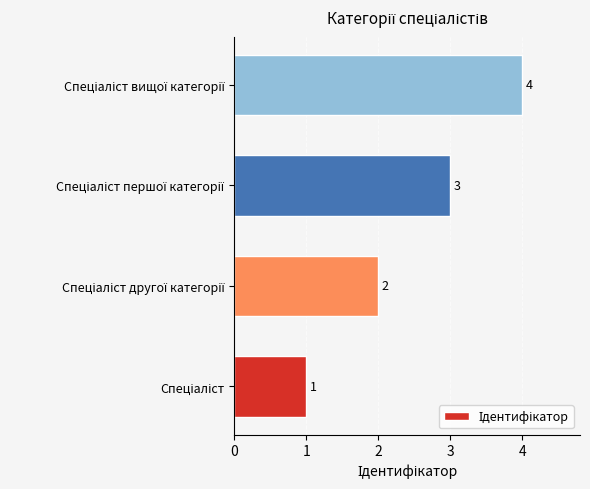

What is the maximum value shown in the chart?

4